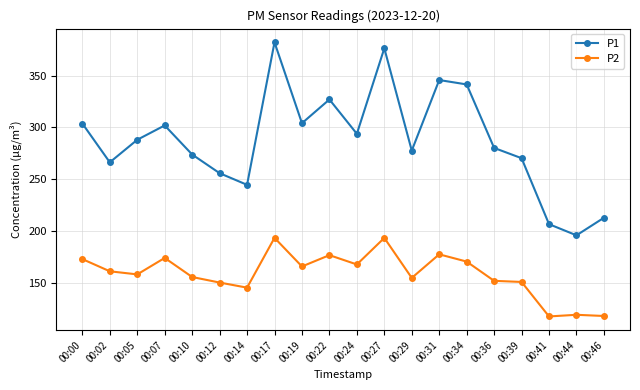

What is the value of the P1 point at the 11th from the left?

293.9